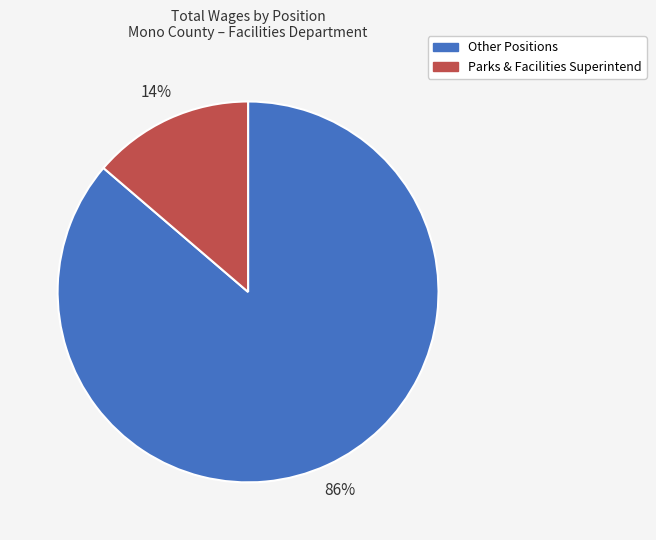

To the nearest percent, what is the average slice percentage?

50%